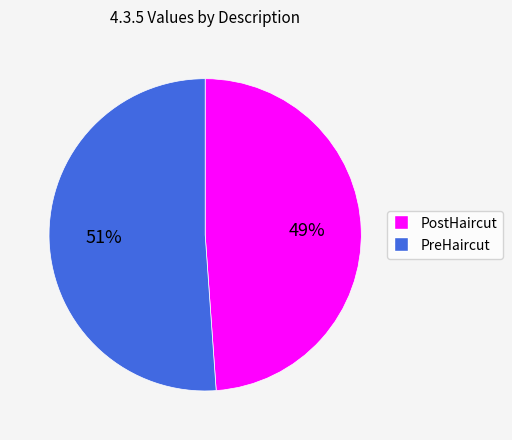

The PreHaircut slice represents 56% of the pie. True or false?

False